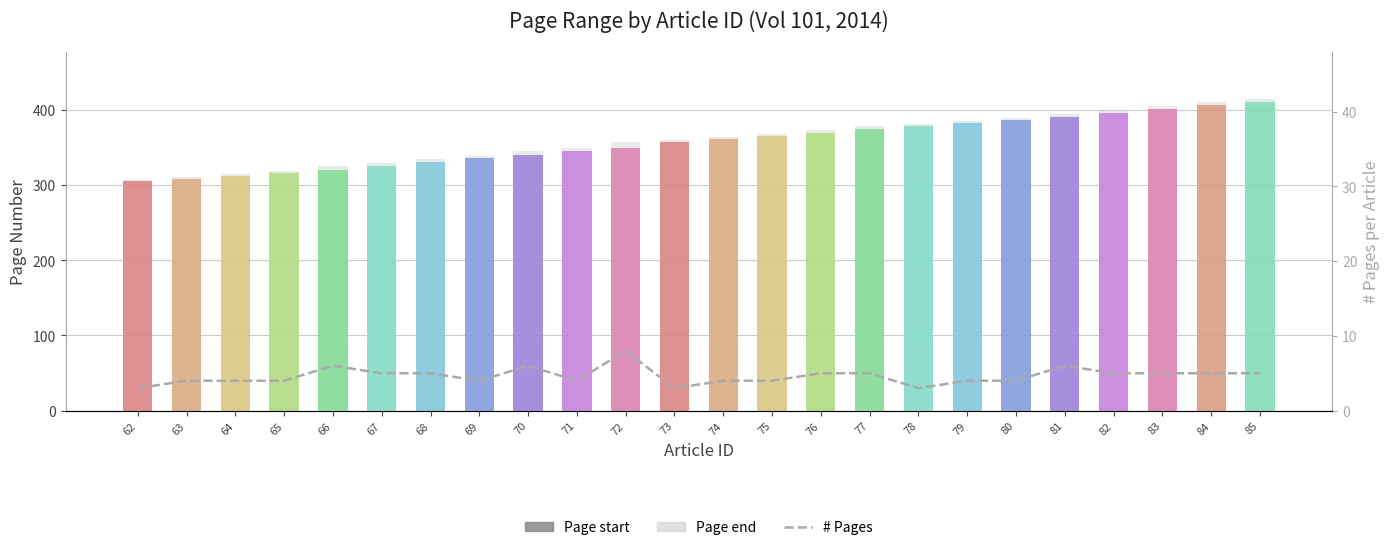

At which label does # Pages reach its minimum?

62